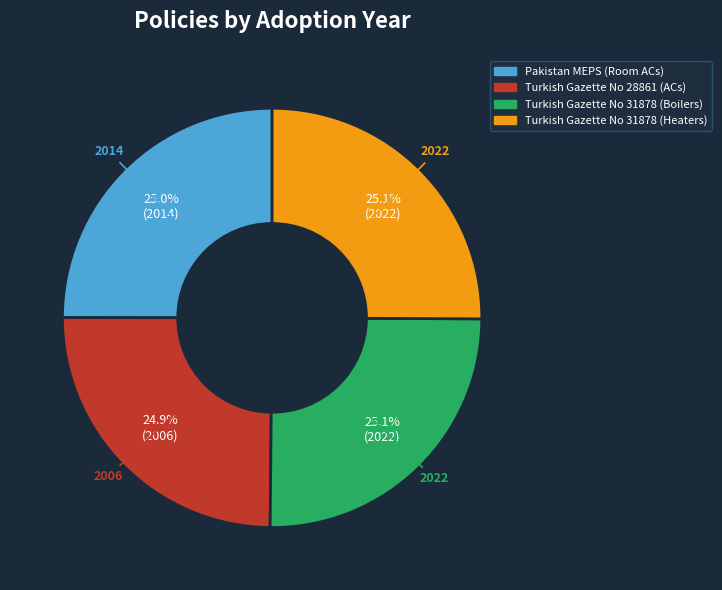

Is there a majority slice in this chart?

No